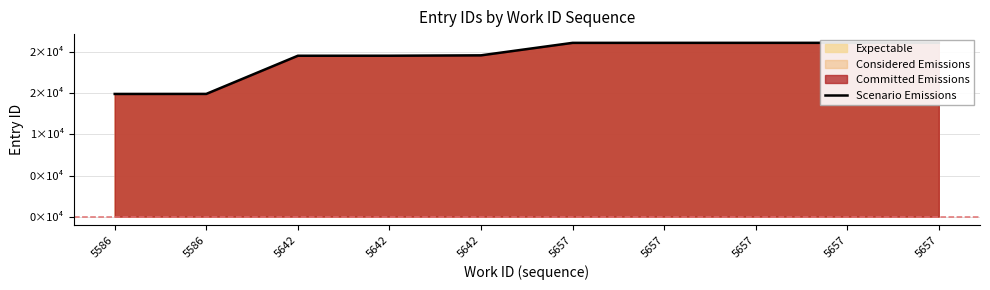

Is it true that the value at 5657 is 21137?

True